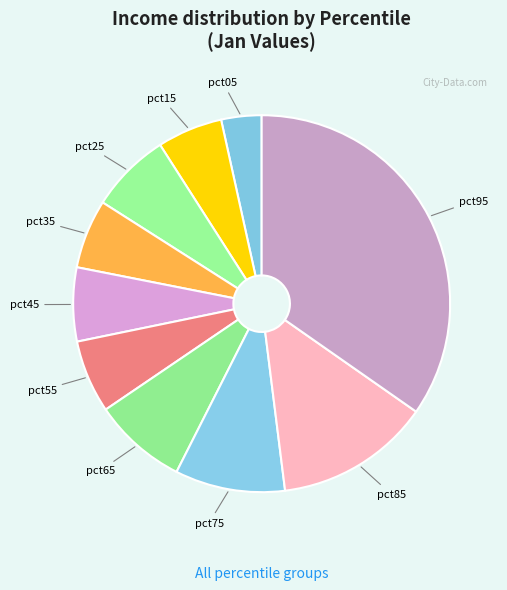

How many slices are in this pie chart?

10